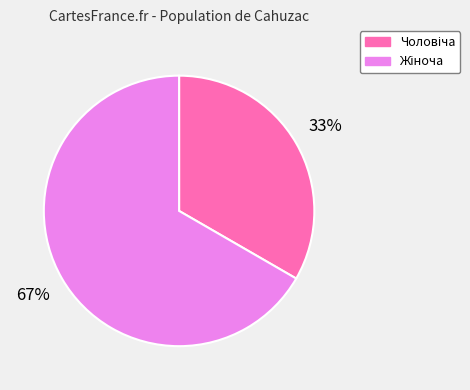

Is there a majority slice in this chart?

Yes